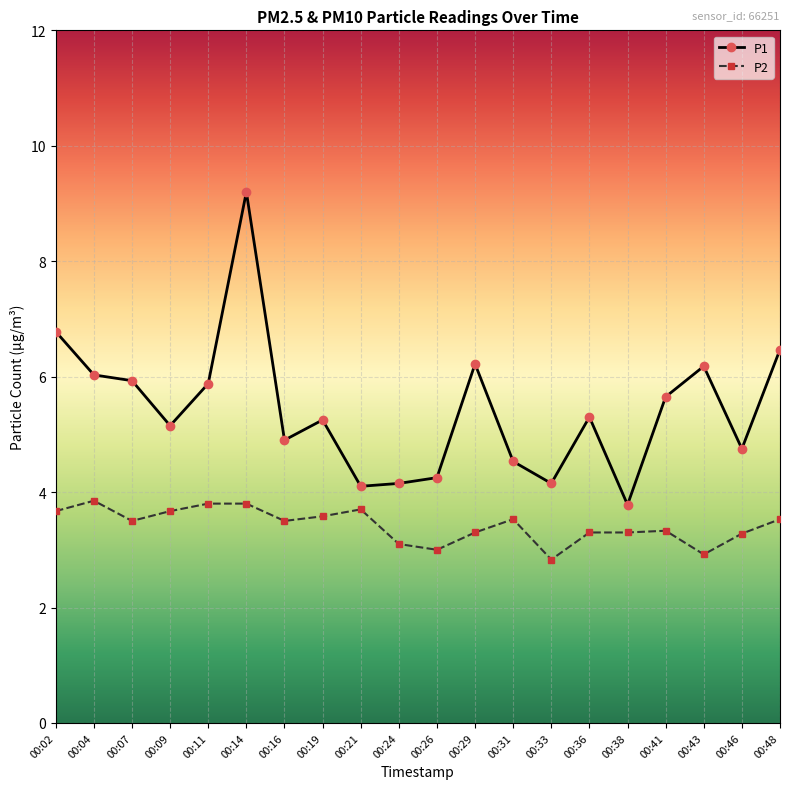

Which series has the largest range (max minus min)?

P1